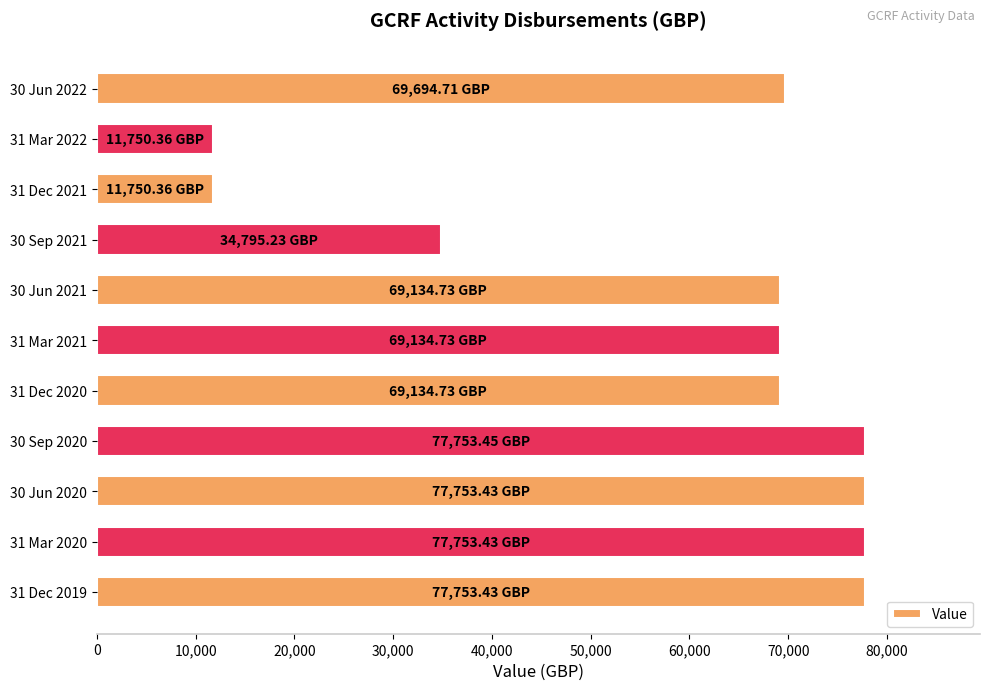

What is the difference between the values at 30 Sep 2021 and 30 Jun 2021?

34339.5